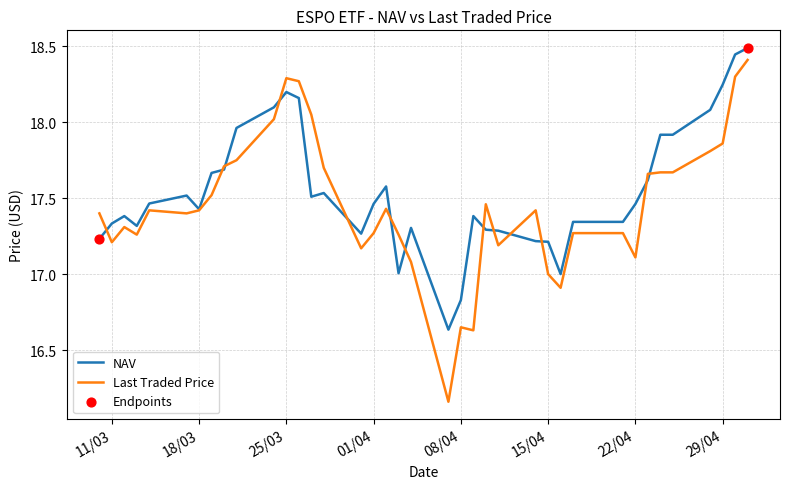

What is the highest value of the NAV series?

18.5